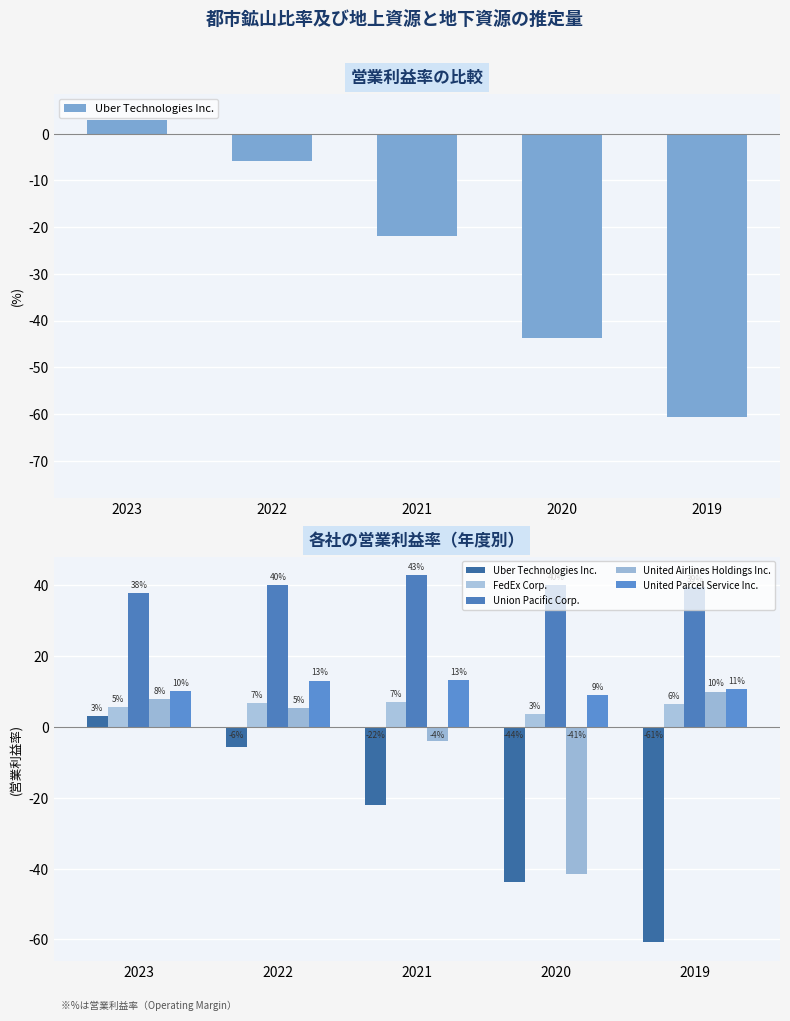

What is the value of the FedEx Corp. bar at the 3rd from the left?

7.0